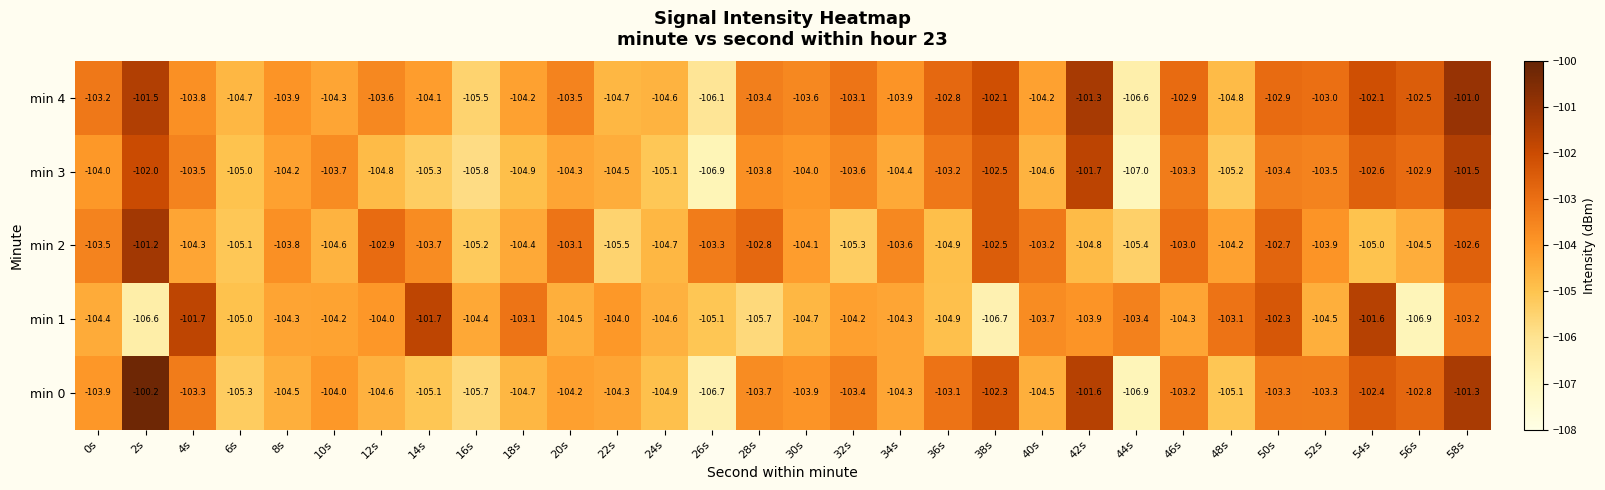

The min 2 series shows -28.5 at 32s. True or false?

False